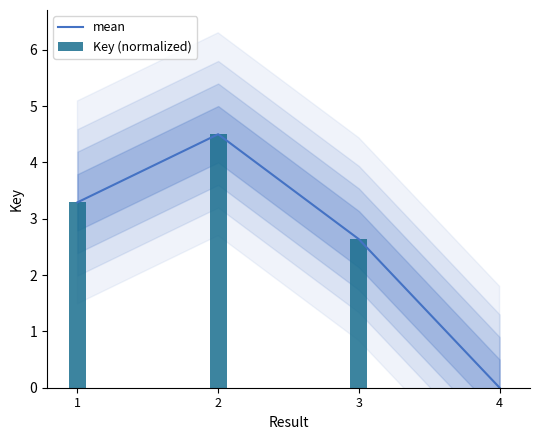

Is the value of Key (normalized) at 3 greater than the value of mean at 3?

No